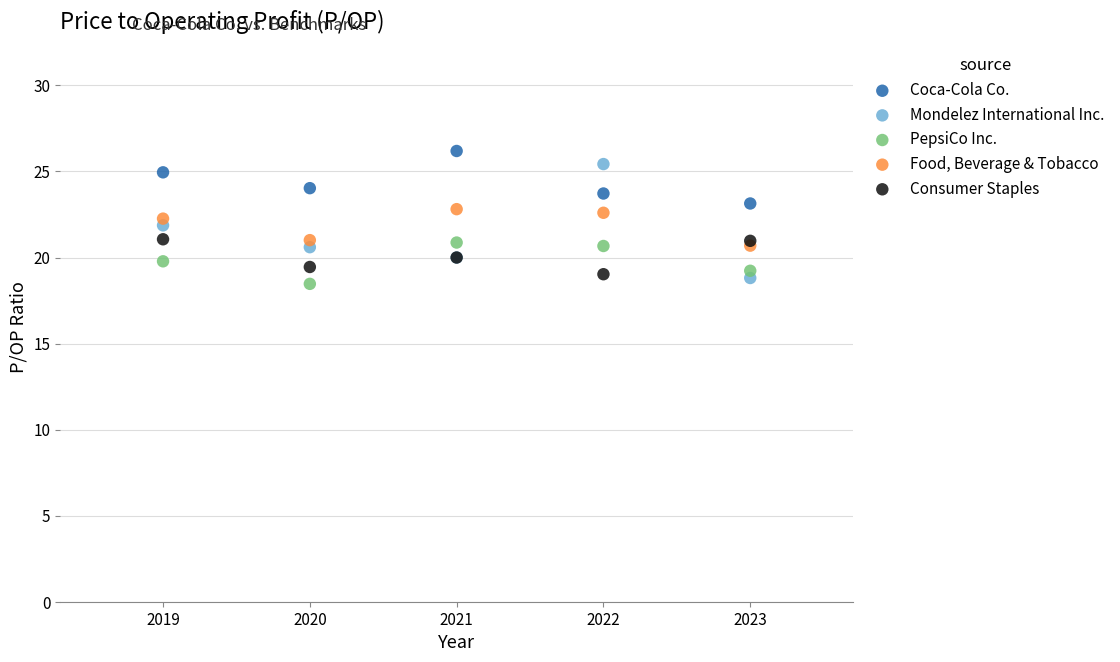

Which series reaches the minimum Y coordinate?

PepsiCo Inc.